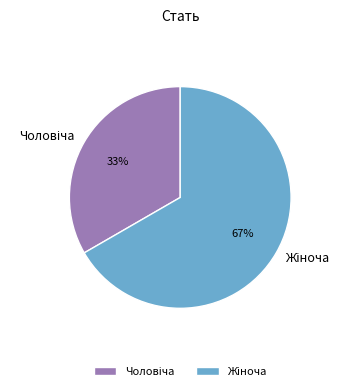

How many slices are in this pie chart?

2